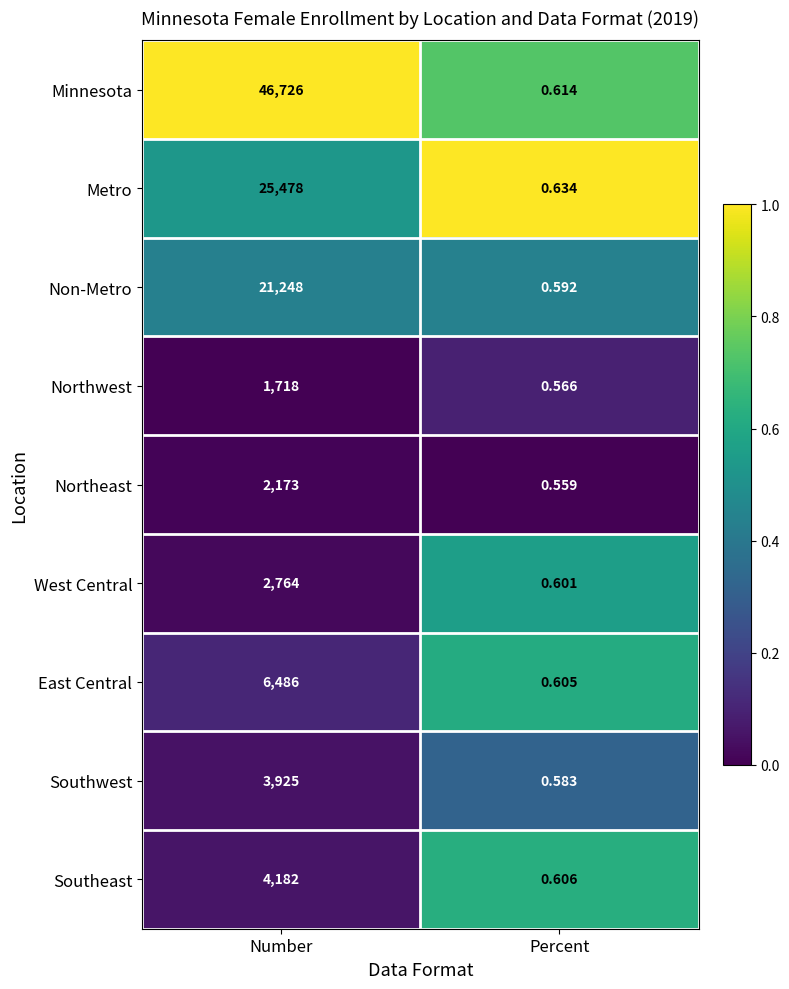

Which series has the widest spread of values?

Minnesota